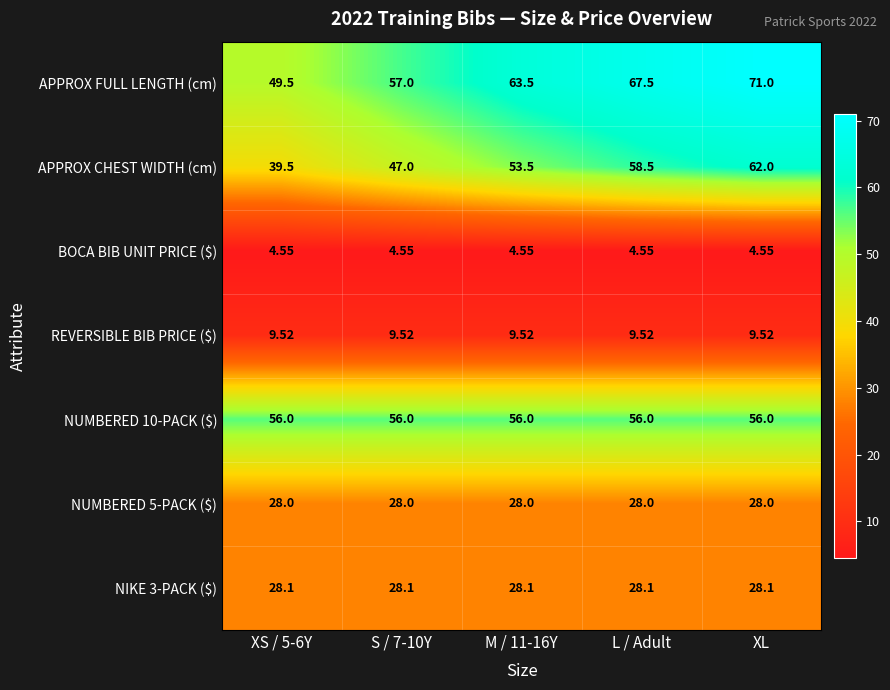

What is the greatest value displayed?

71.0